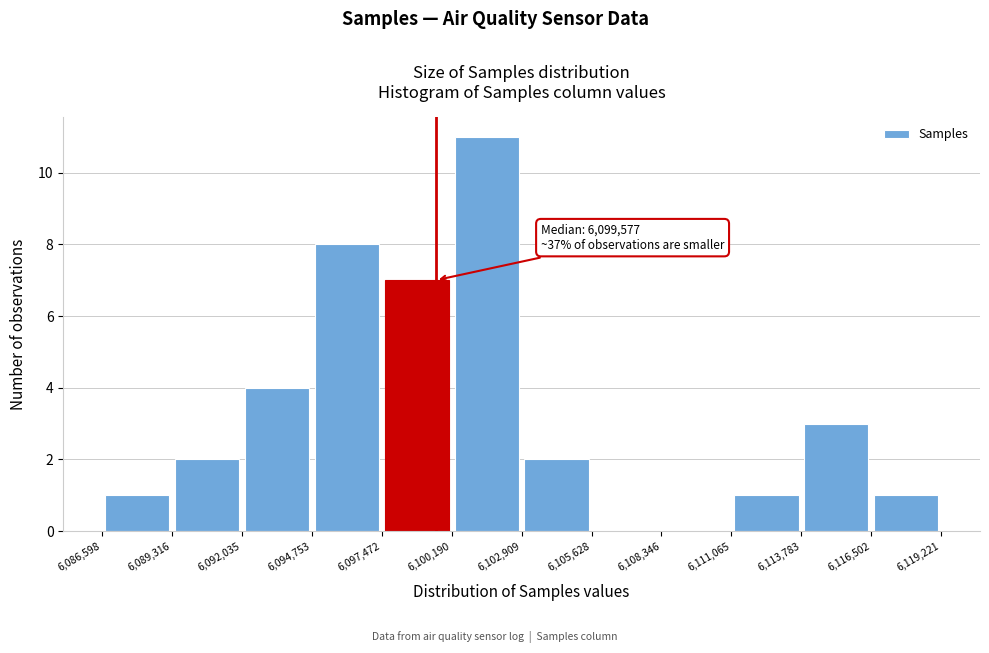

Over which range of the x-axis is the bar tallest?

6,100,190 to 6,102,909